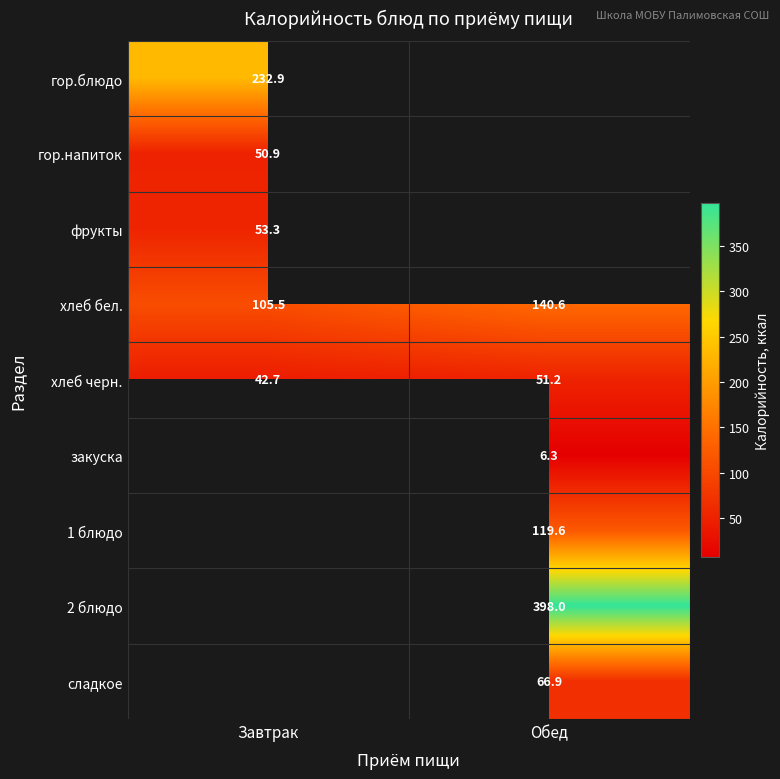

What is the greatest value displayed?

398.0